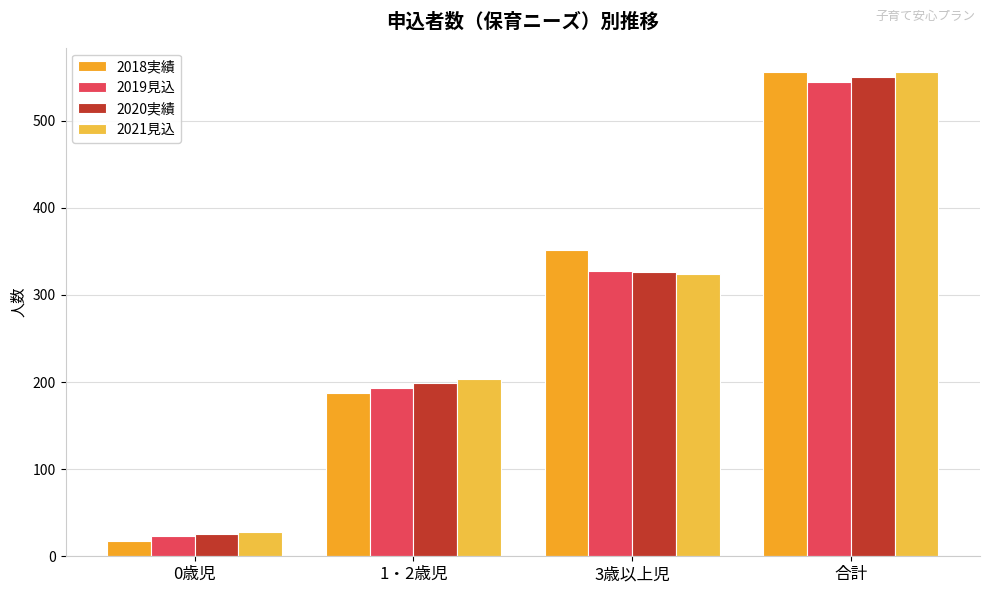

How many data points in 2019見込 are less than 328?

2